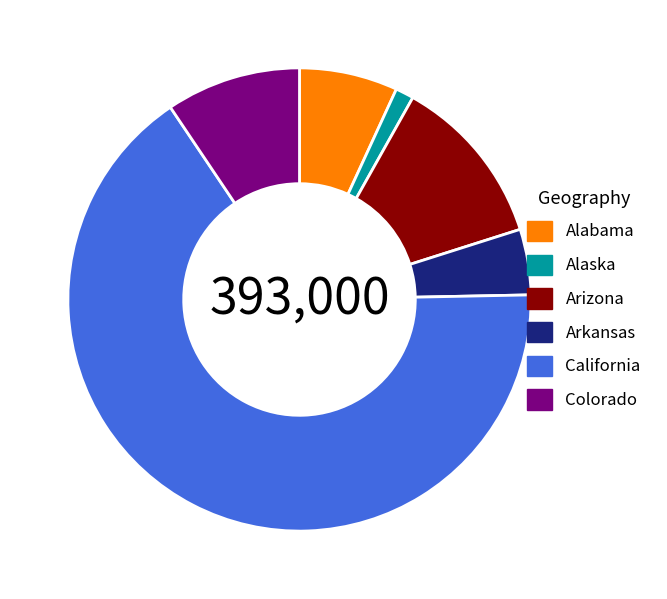

Which category has the biggest portion of the pie?

California